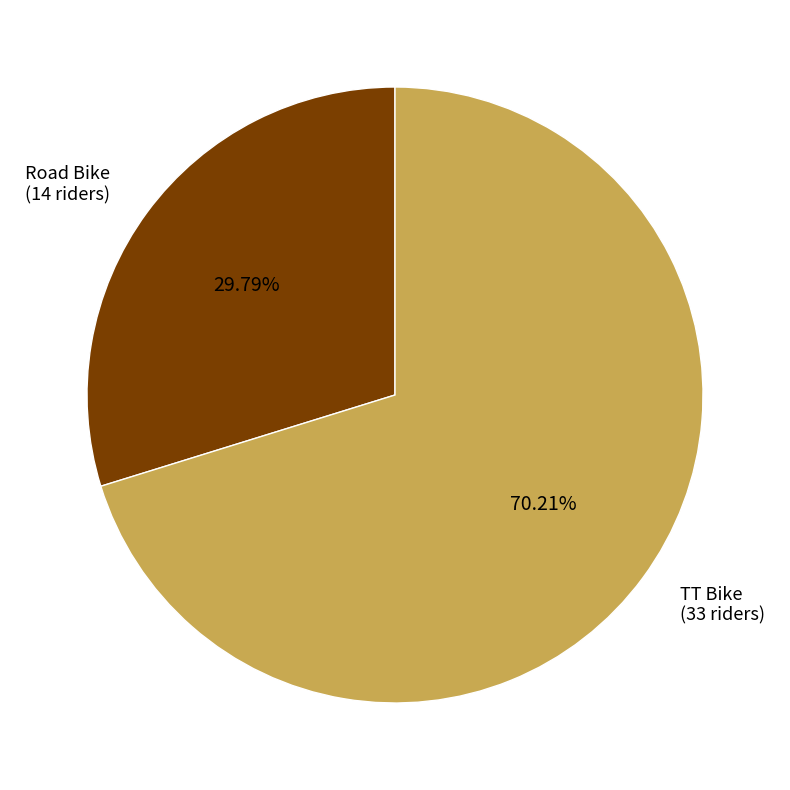

What is the largest slice in the pie chart?

TT Bike